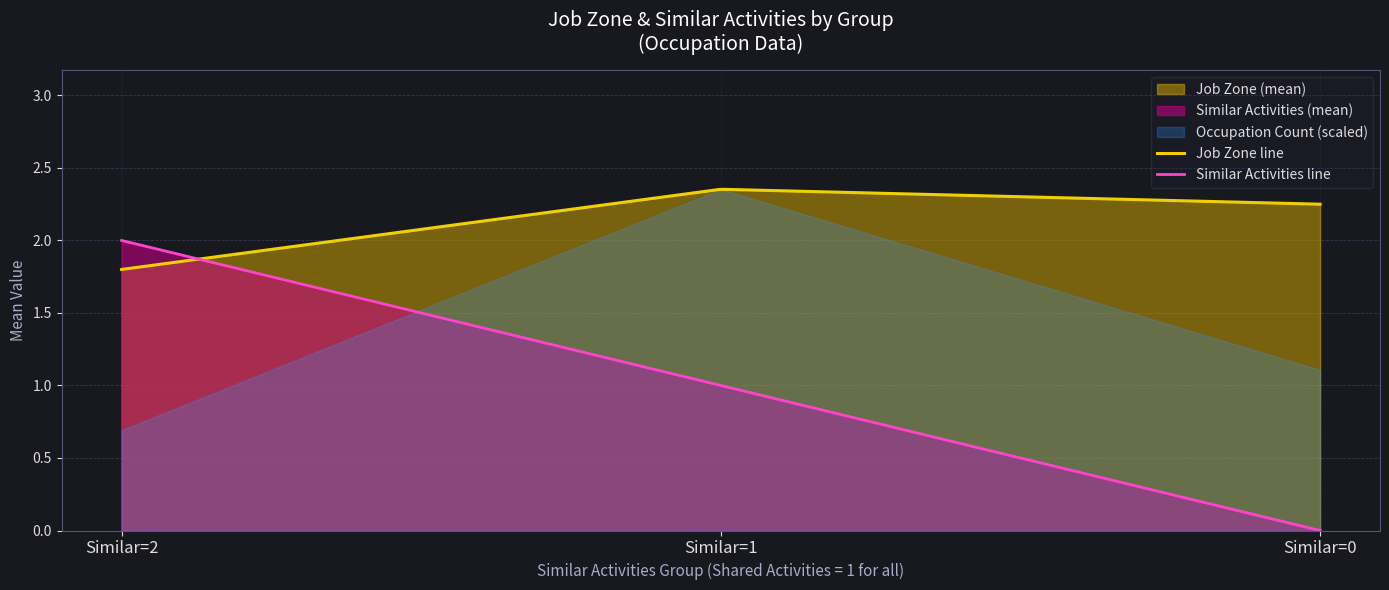

Where is Job Zone (Similar=1) nearest to the value 1?

Shared=1,Similar=2